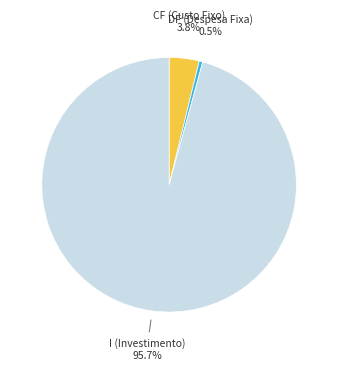

Does any single category account for the majority?

Yes